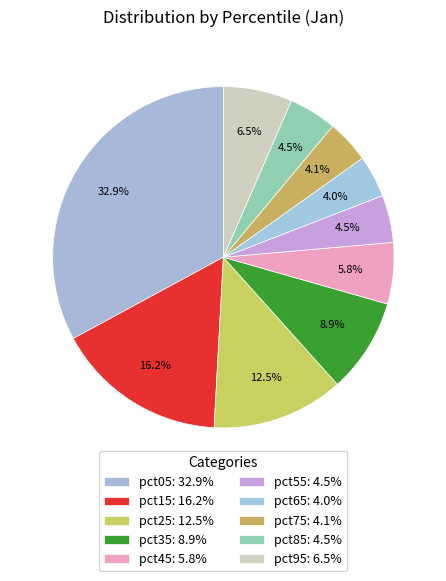

What is the largest slice in the pie chart?

pct05